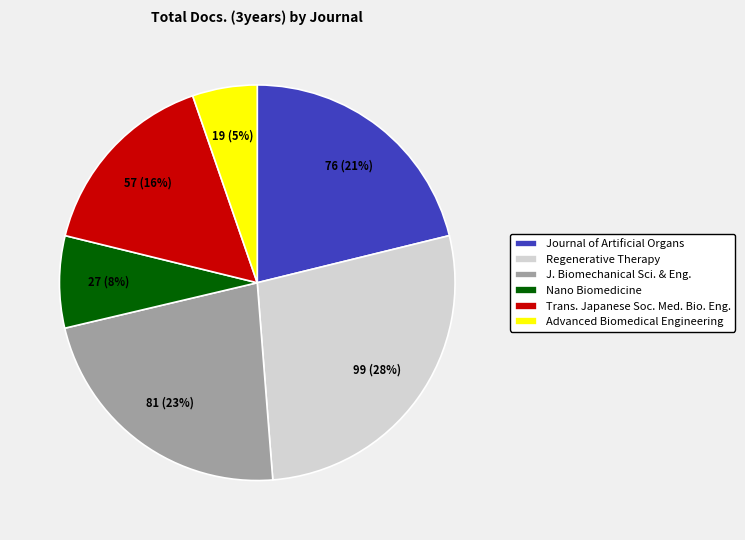

Do Journal of Artificial Organs and Trans. Japanese Soc. Med. Bio. Eng. together represent more than half of the pie?

No